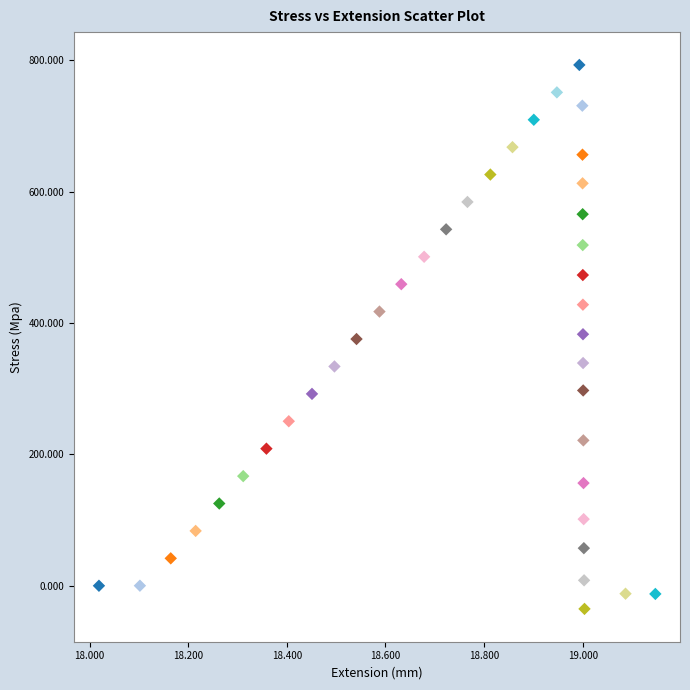

What is the range of Y values (max minus min)?

828.5